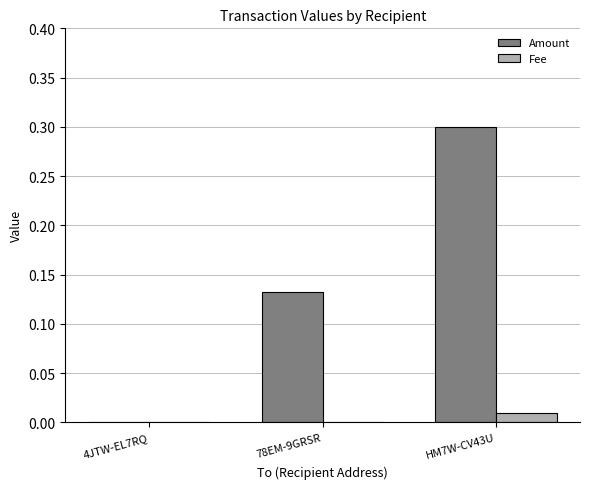

Is it true that Amount equals 0.3 at HM7W-CV43U?

True